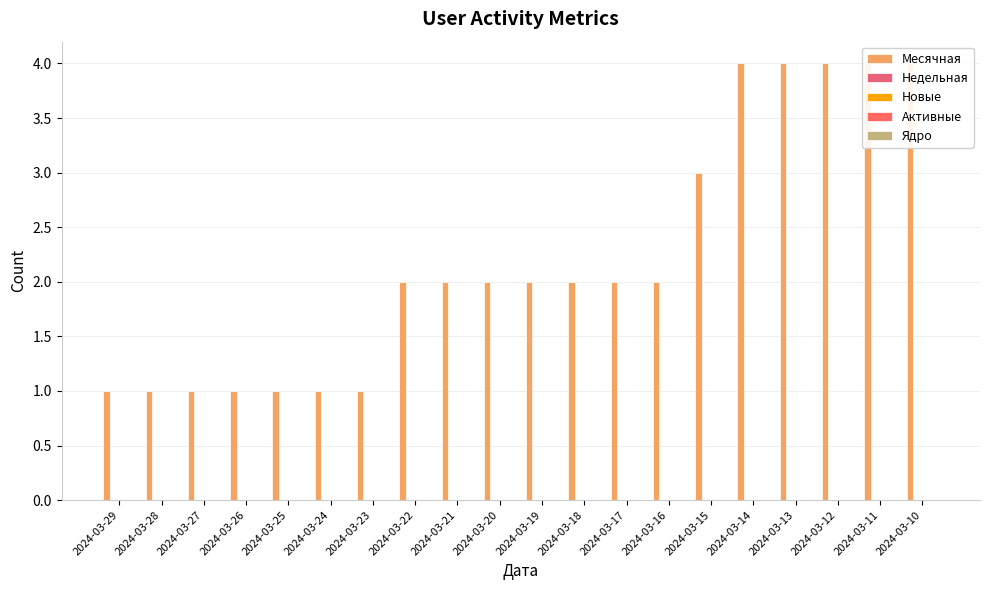

What is the spread (max minus min) of values at 2024-03-24?

1